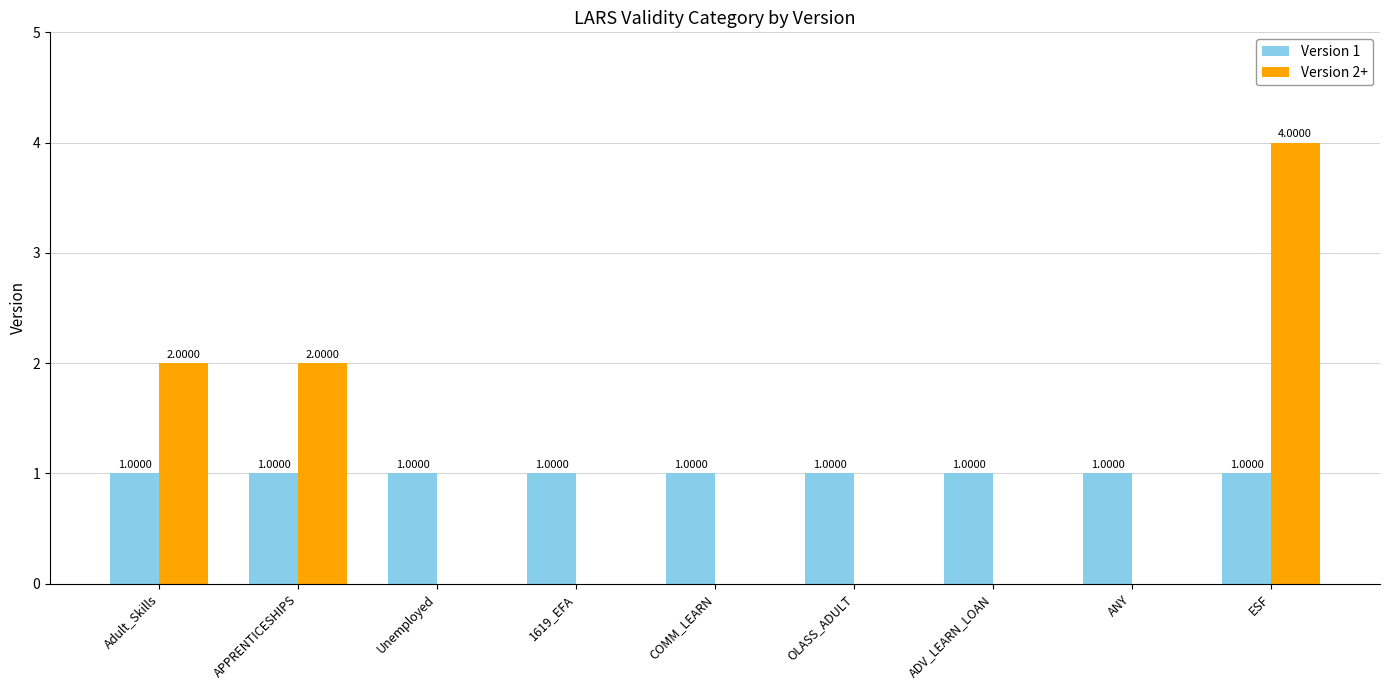

The Version 2+ series shows 0 at COMM_LEARN. True or false?

True